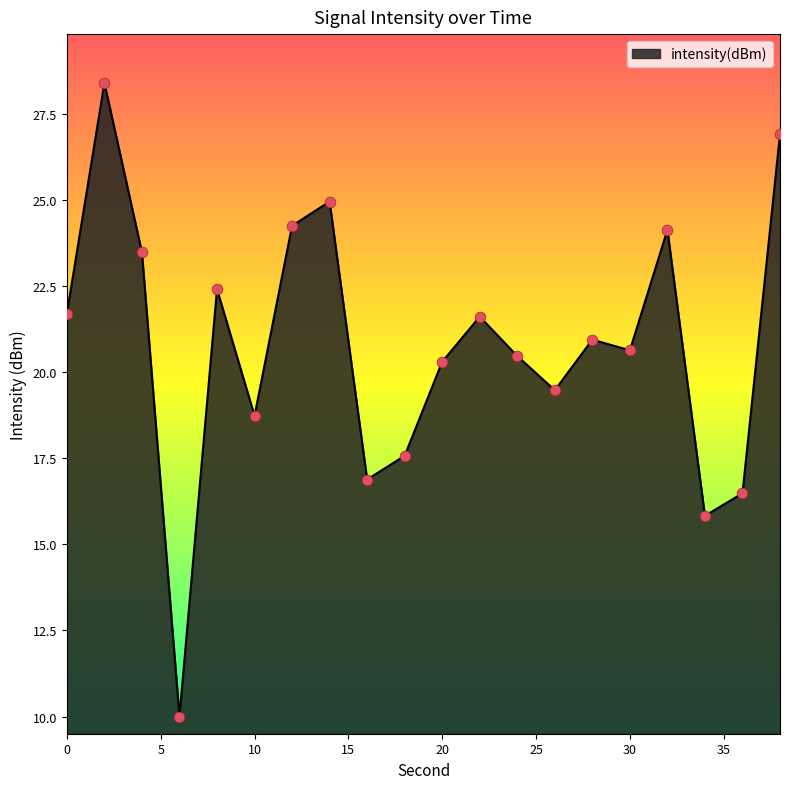

What is the minimum value shown in the chart?

10.0